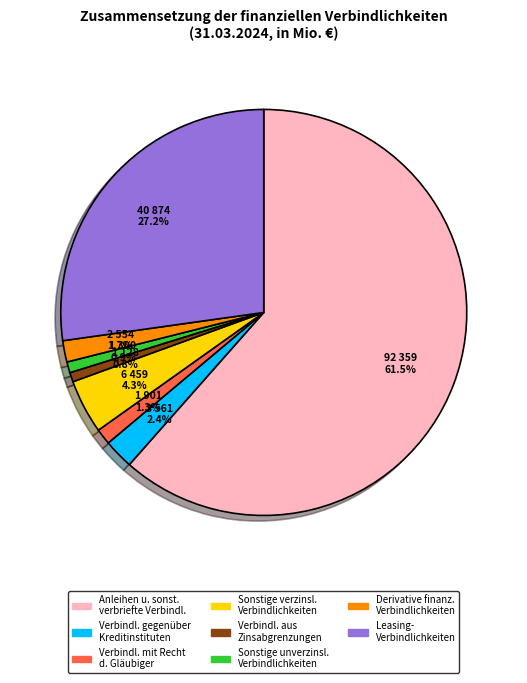

To the nearest percent, what is the difference between the largest and smallest slice percentages?

61%